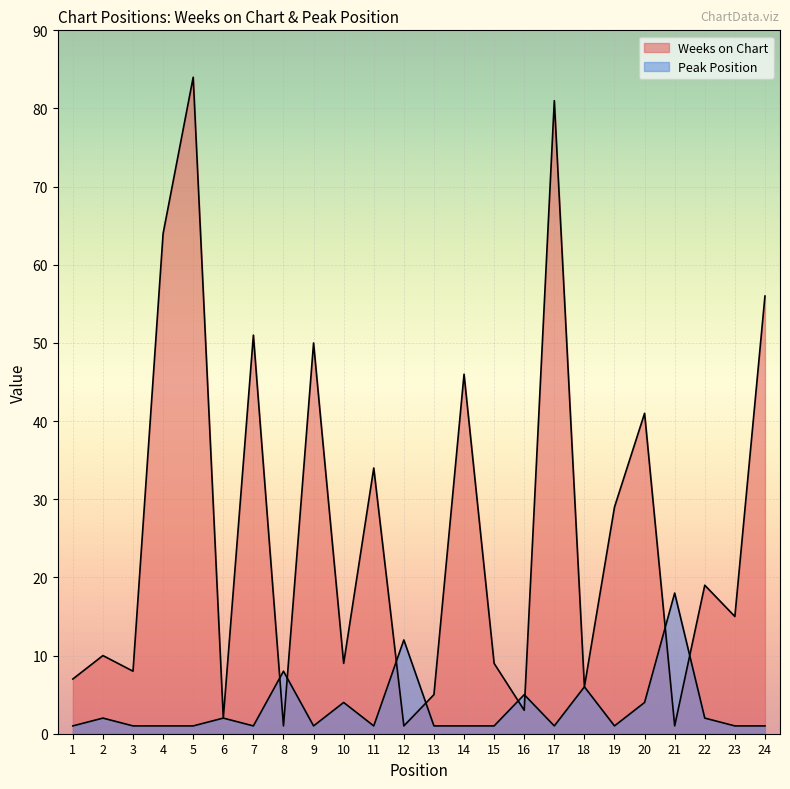

What is the minimum value shown in the chart?

1